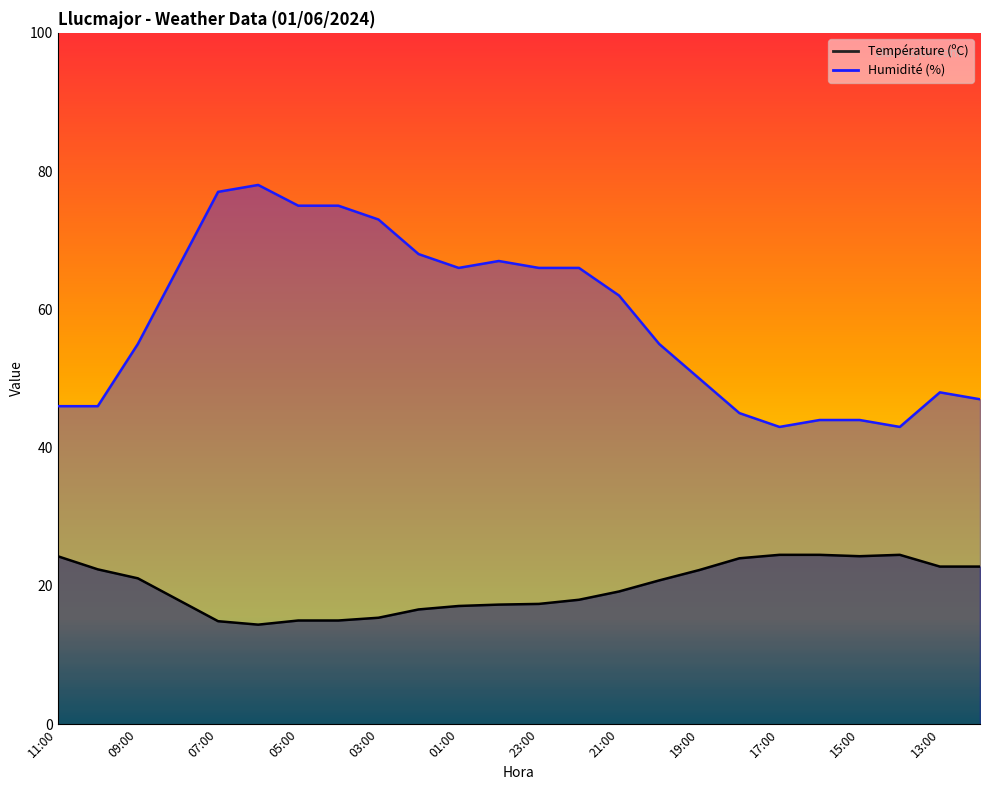

Read the Humidité (%) value at 01:00.

66.0